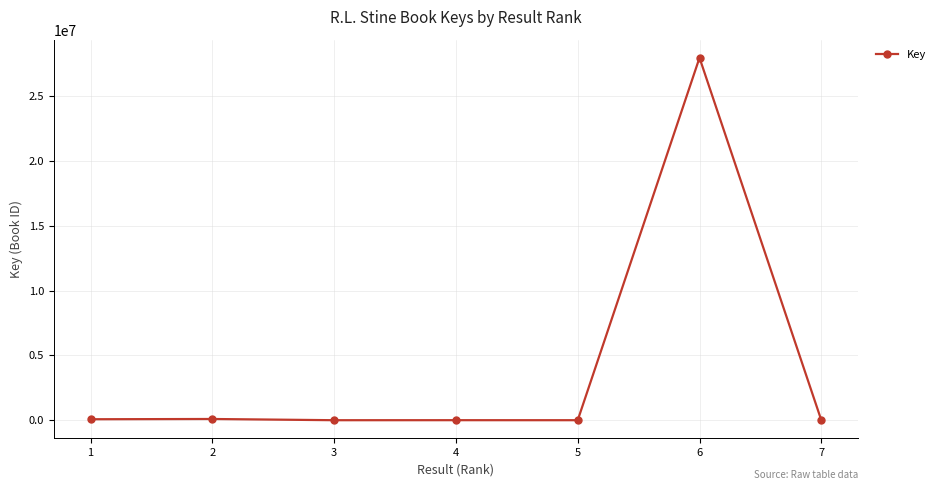

What is the greatest value displayed?

27954771